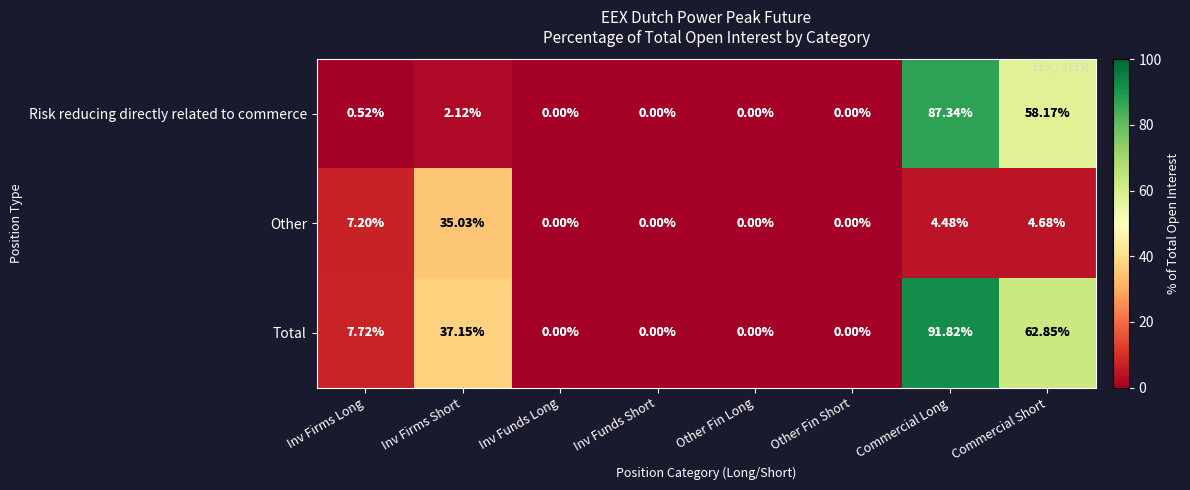

Where is Risk reducing directly related to commerce nearest to the value 43?

Commercial Short